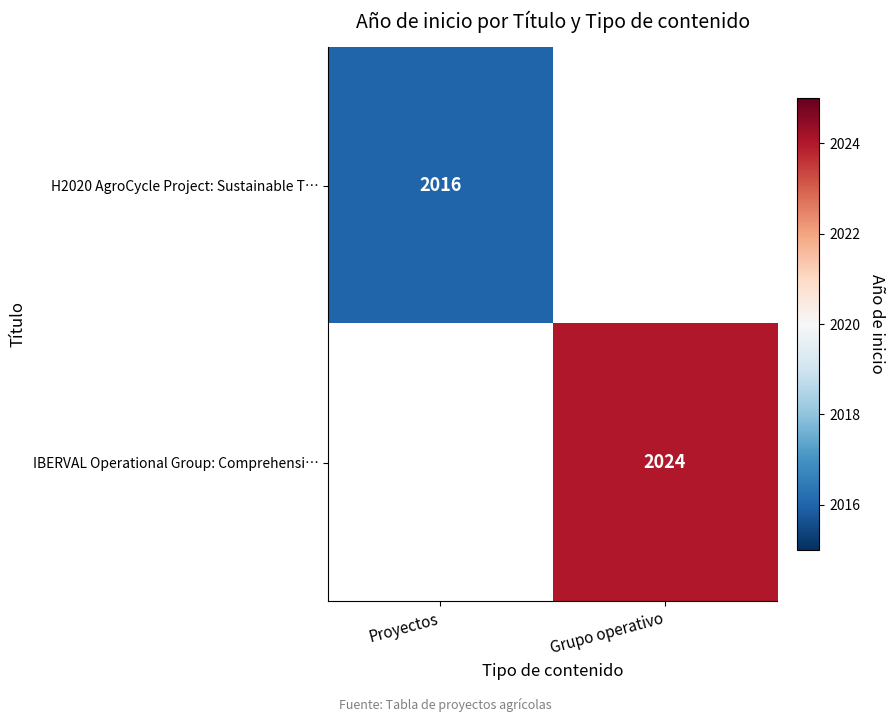

The H2020 AgroCycle Project: Sustainable T… series shows 2016 at Proyectos. True or false?

True